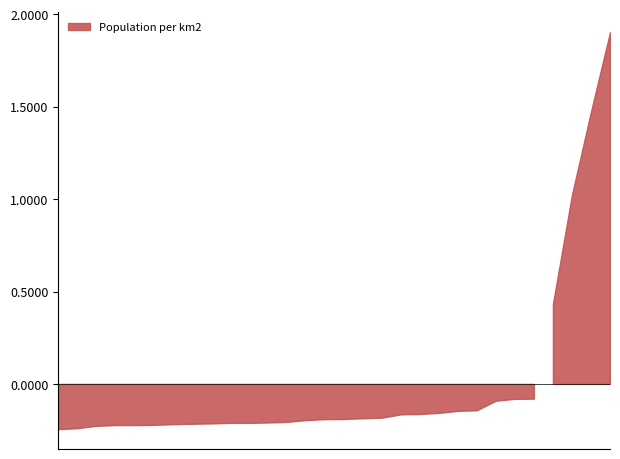

True or false: the data shows 129 at legnicki.

False